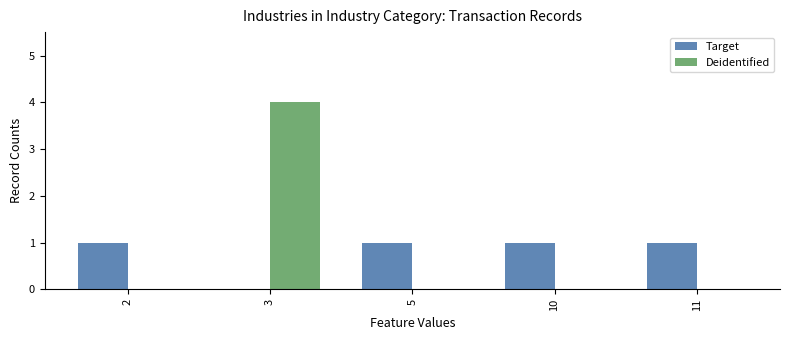

Is it true that Deidentified equals -1 at 11?

False